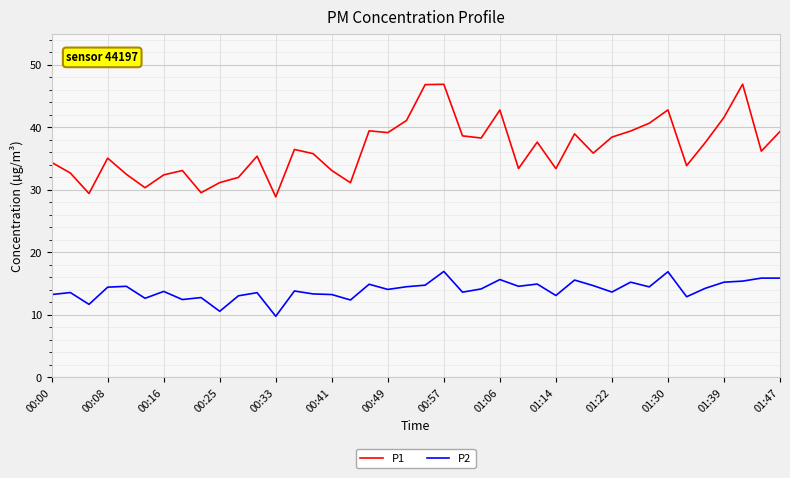

True or false: P2 and P1 cross at least once.

False